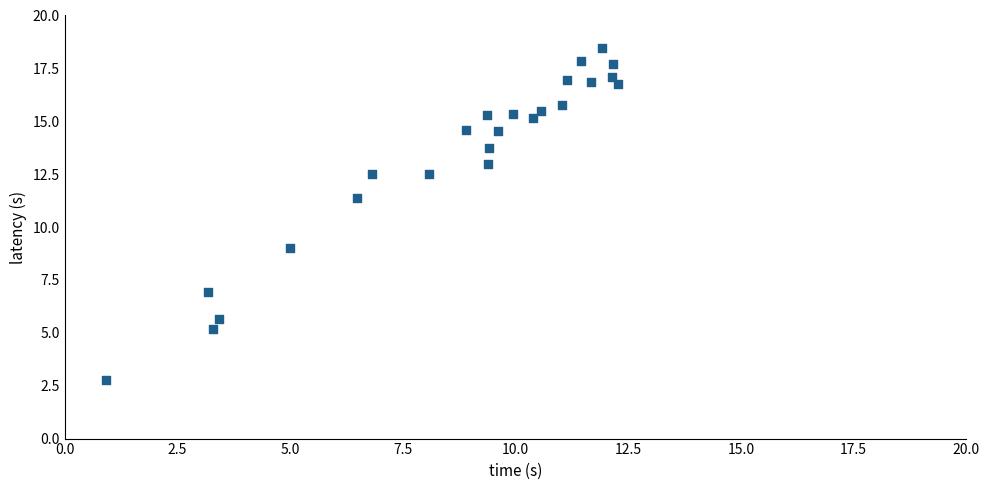

What is the range of Y values (max minus min)?

15.7